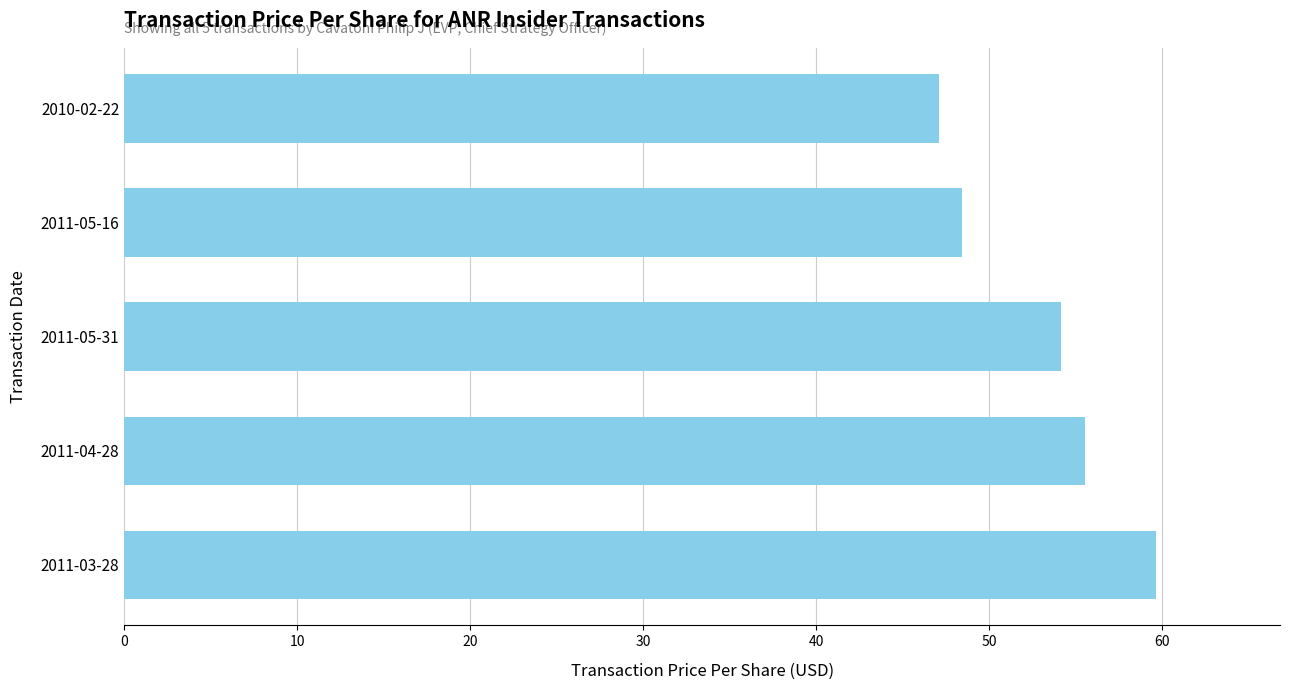

What is the difference between the maximum and second lowest values?

11.2